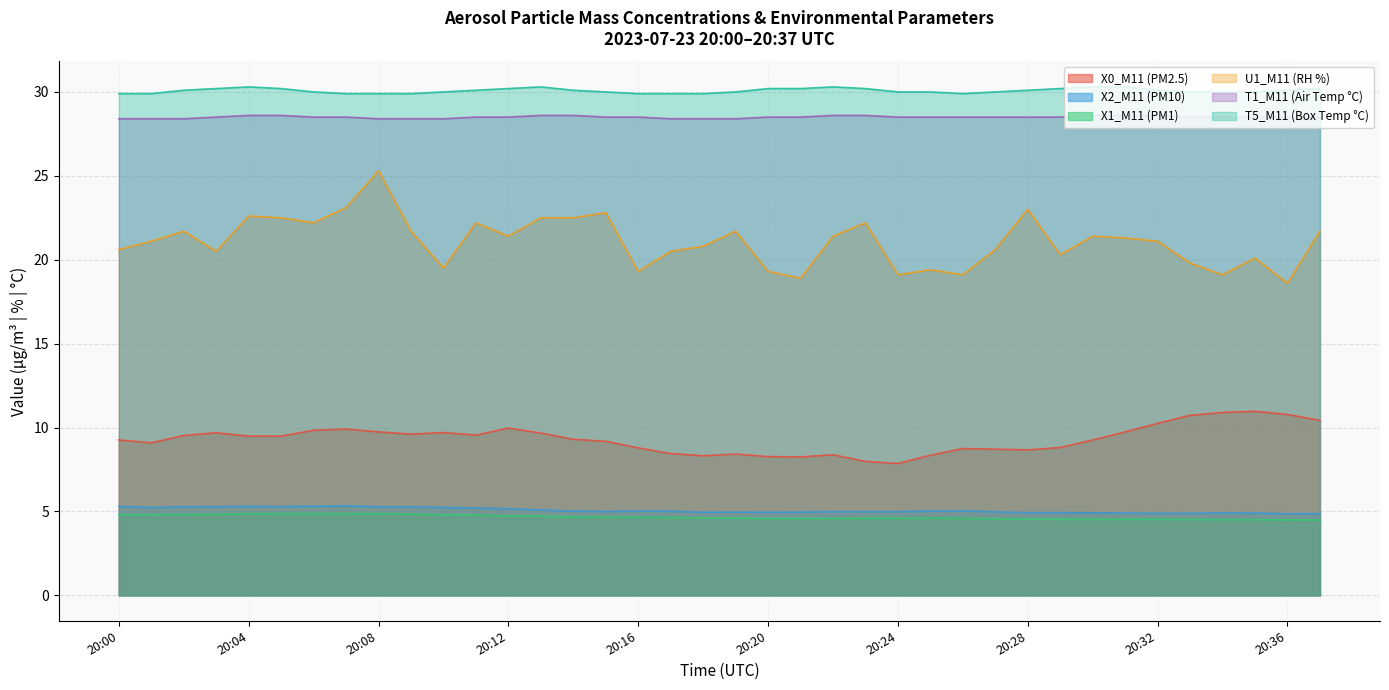

What is the sum of all X0_M11 (PM2.5) values?

354.1